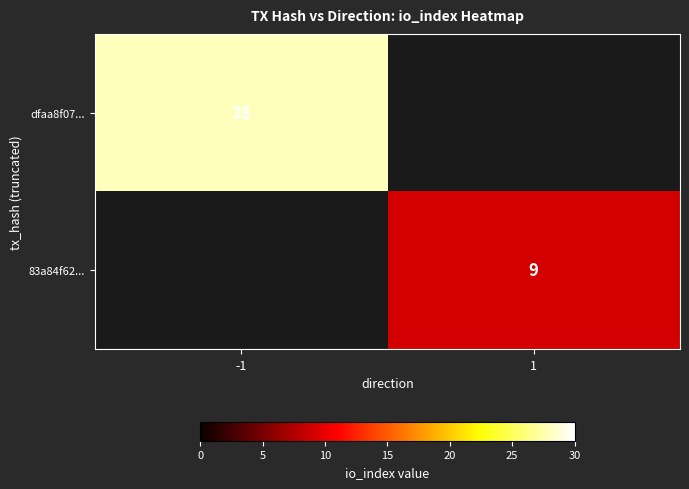

Is the value of dfaa8f07... at -1 greater than the value of 83a84f62... at 1?

Yes